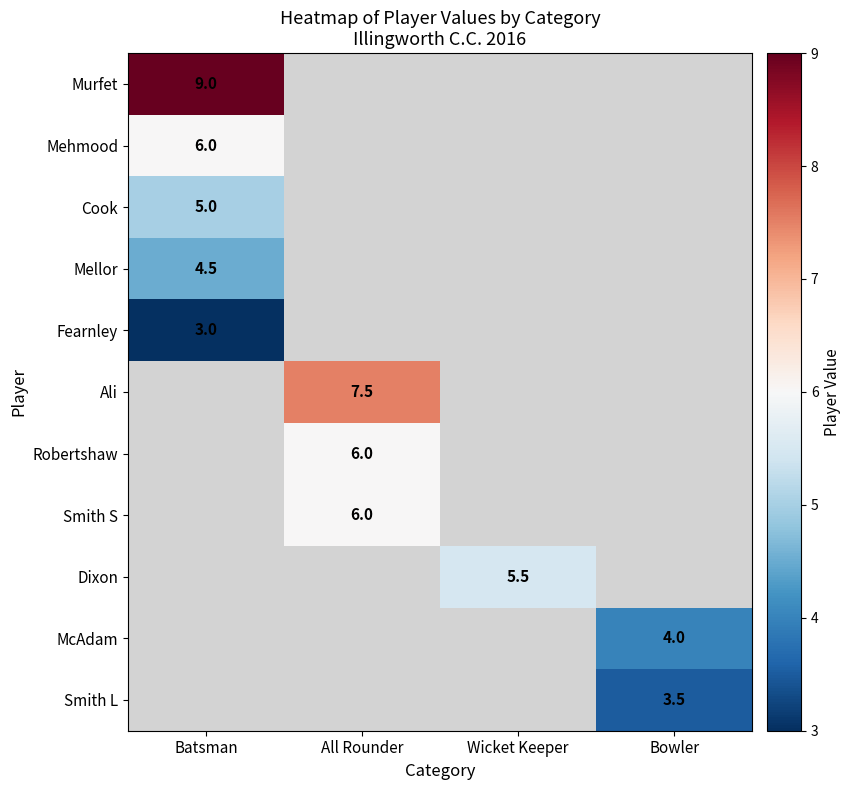

Is it true that Dixon equals 7.3 at Wicket Keeper?

False